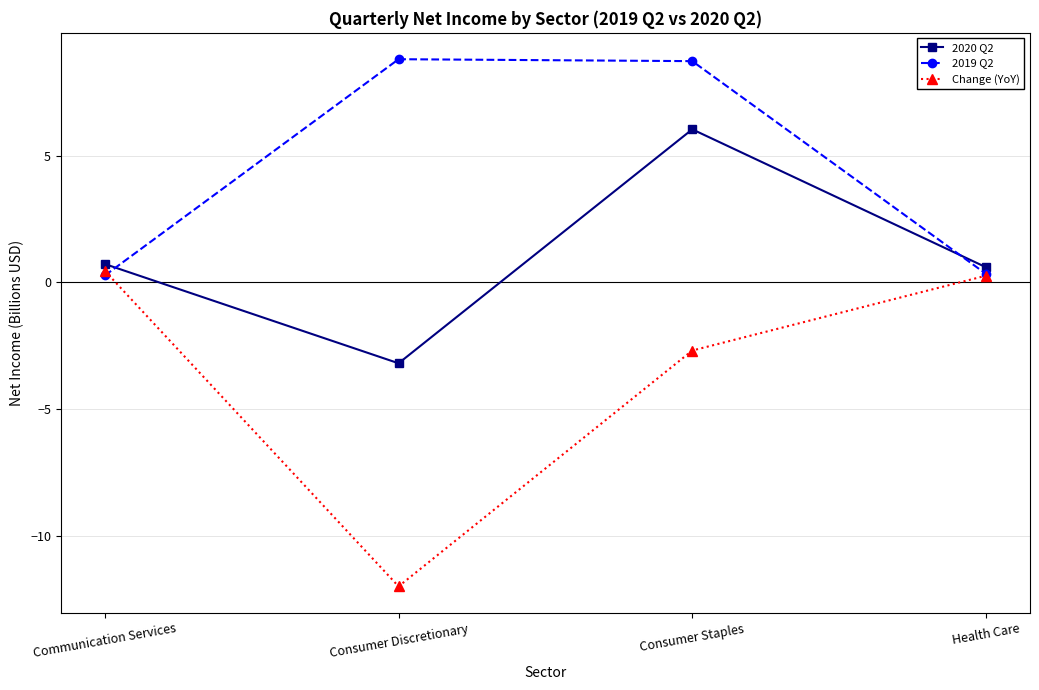

How many lines are shown in the chart?

3